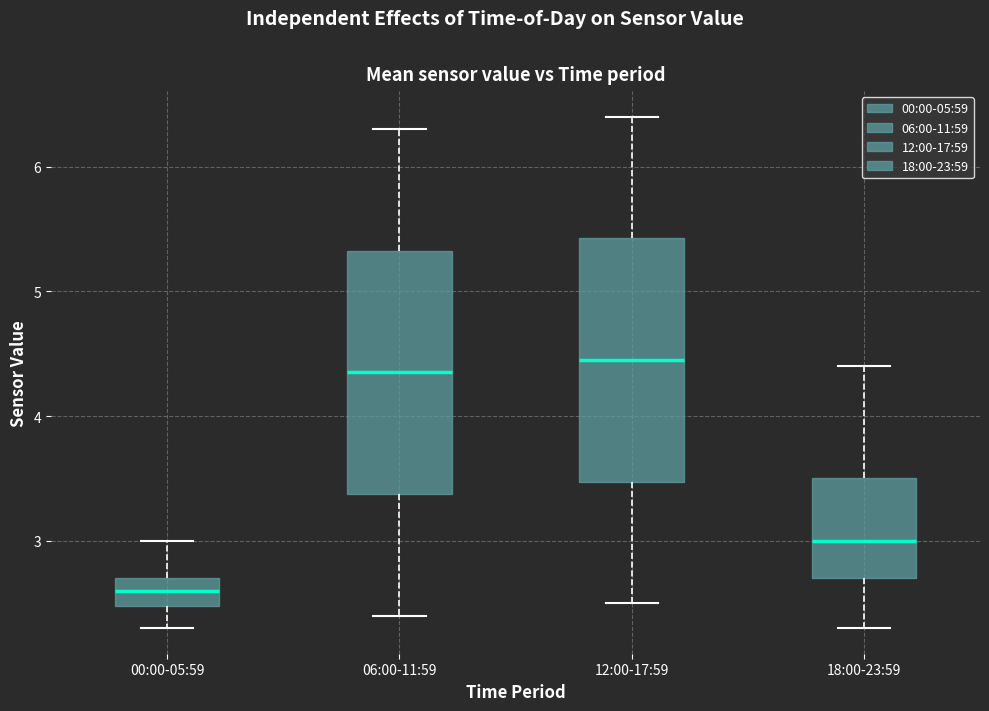

Reading left to right, read every box against the y-axis: the position of its median line, the range the box covers, and the ends of its whiskers. The values are not printed on the chart, so give them approximately, as read against the axis.

00:00-05:59: median 2.6, box 2.5 to 2.7, whiskers 2.3 to 3.0
06:00-11:59: median 4.4, box 3.4 to 5.3, whiskers 2.4 to 6.3
12:00-17:59: median 4.5, box 3.5 to 5.4, whiskers 2.5 to 6.4
18:00-23:59: median 3.0, box 2.7 to 3.5, whiskers 2.3 to 4.4